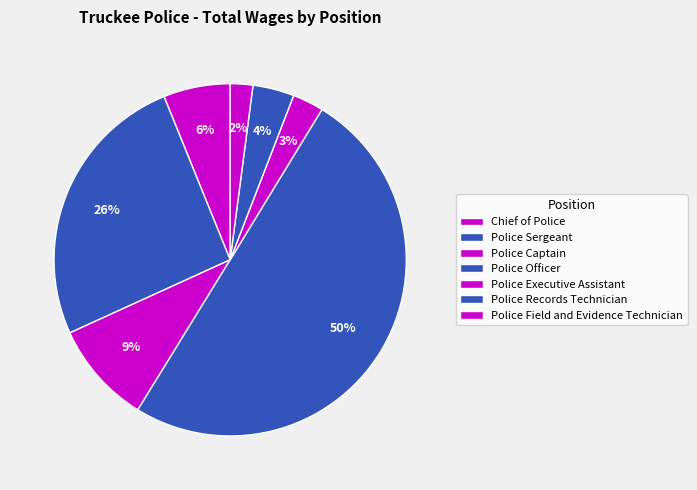

To the nearest percent, what is the combined percentage of Police Field and Evidence Technician and Police Executive Assistant?

5%